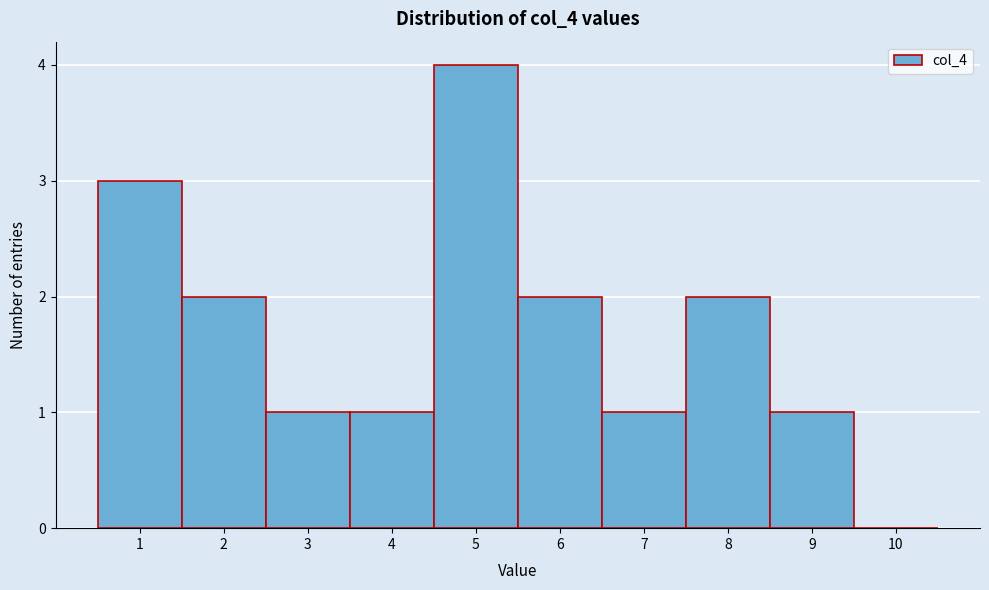

How tall is the bar that spans 2.5 to 3.5 on the x-axis? The values are not printed on the chart, so give them approximately, as read against the axis.

1